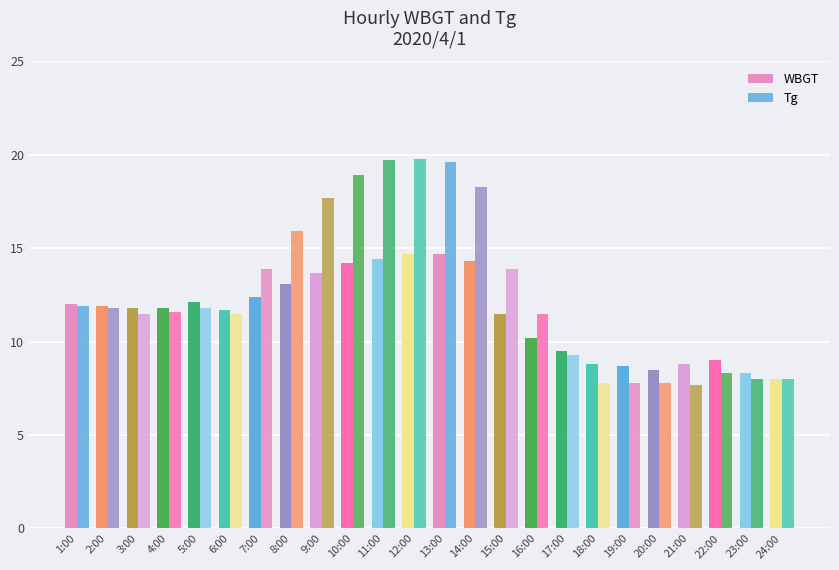

How many values in the Tg series exceed 11?

16